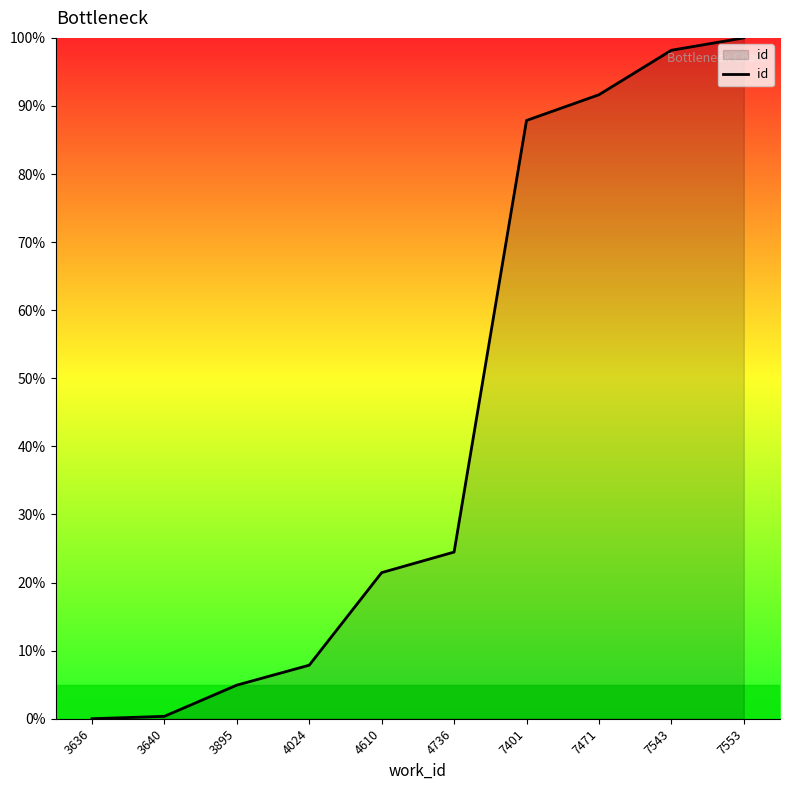

What value does the data have at 4024?

7.9